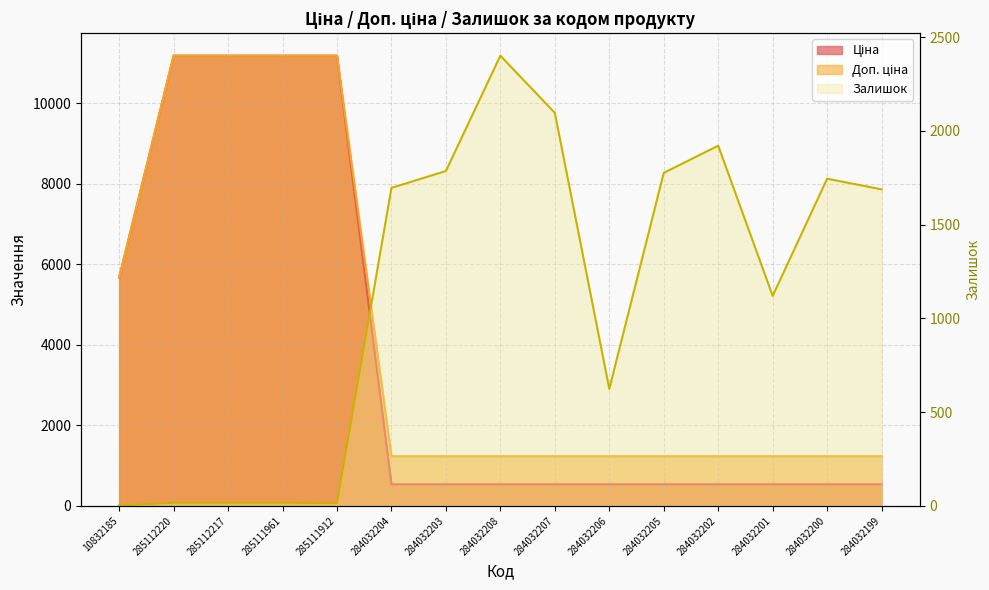

Reading left to right, transcribe all the data shown in this chart.

Ціна: 10832185=5673.8	285112220=11188.2	285112217=11188.2	285111961=11188.2	285111912=11188.2	284032204=539.0	284032203=539.0	284032208=539.0	284032207=539.0	284032206=539.0	284032205=539.0	284032202=539.0	284032201=539.0	284032200=539.0	284032199=539.0
Доп. ціна: 10832185=5673.8	285112220=11188.2	285112217=11188.2	285111961=11188.2	285111912=11188.2	284032204=1235.4	284032203=1235.4	284032208=1235.4	284032207=1235.4	284032206=1235.4	284032205=1235.4	284032202=1235.4	284032201=1235.4	284032200=1235.4	284032199=1235.4
Залишок: 10832185=2.0	285112220=17.0	285112217=17.0	285111961=17.0	285111912=15.0	284032204=1696.0	284032203=1786.0	284032208=2401.0	284032207=2096.0	284032206=624.0	284032205=1776.0	284032202=1921.0	284032201=1120.0	284032200=1745.0	284032199=1688.0